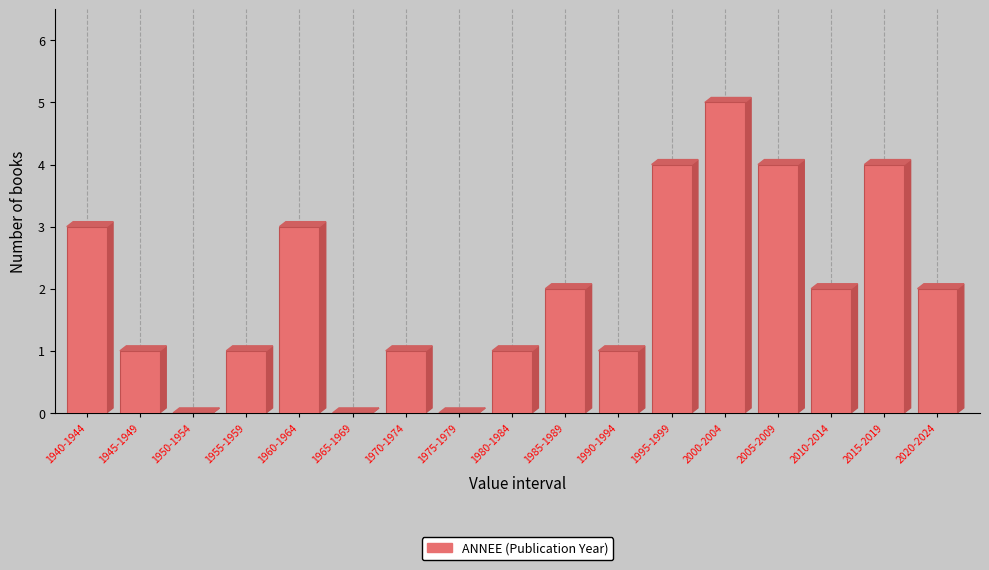

Reading left to right, extract all data points from this chart.

1940-1944=3	1945-1949=1	1950-1954=0	1955-1959=1	1960-1964=3	1965-1969=0	1970-1974=1	1975-1979=0	1980-1984=1	1985-1989=2	1990-1994=1	1995-1999=4	2000-2004=5	2005-2009=4	2010-2014=2	2015-2019=4	2020-2024=2